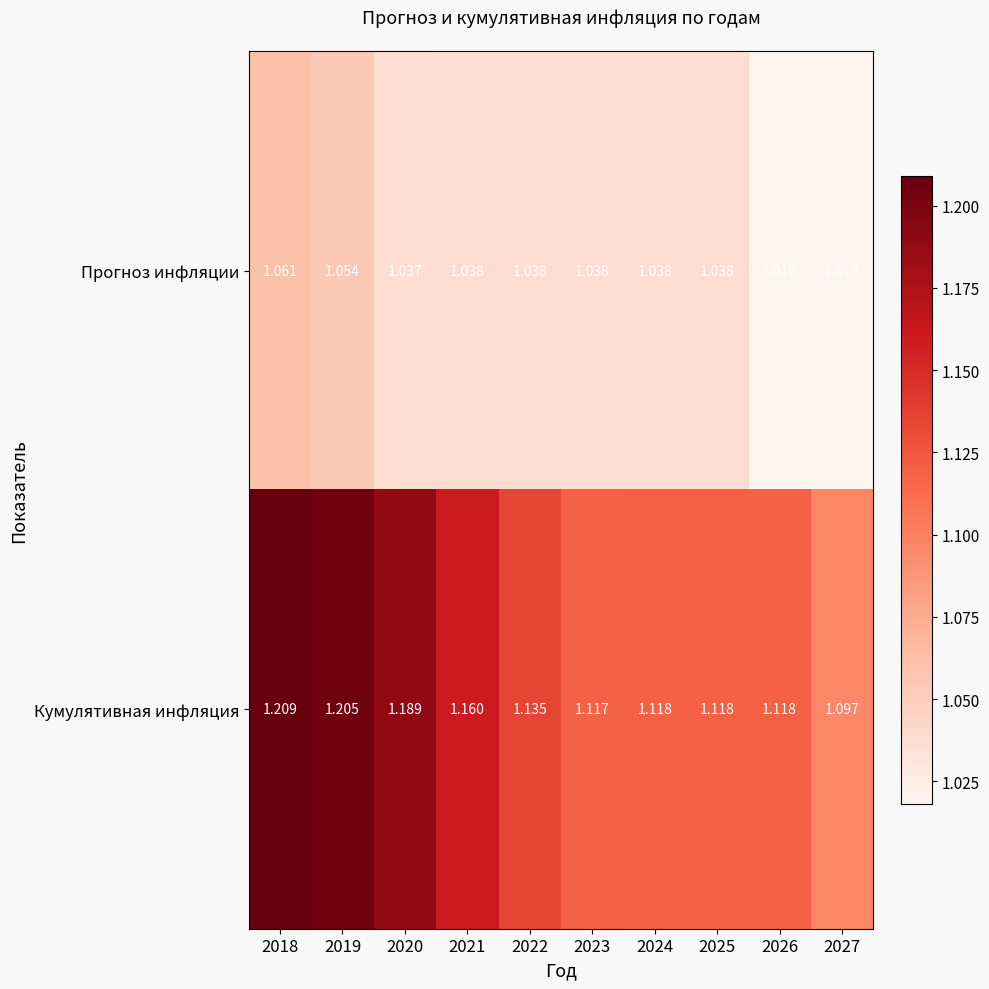

Which series has the widest spread of values?

Кумулятивная инфляция